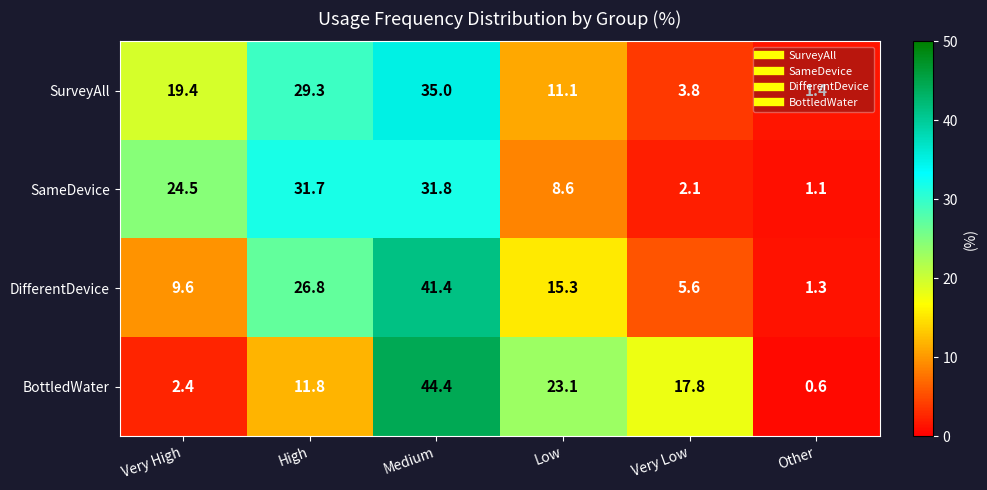

At how many categories does at least one series exceed 24?

3